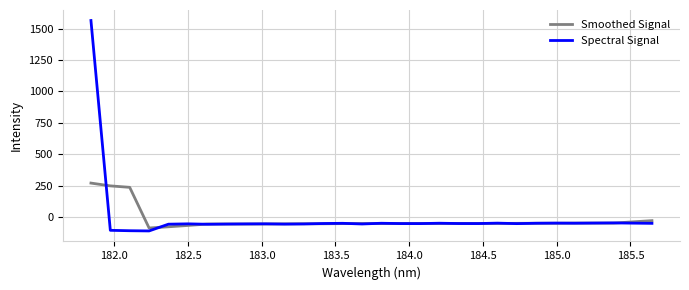

List the series in order of their overall mean, lowest first.

Smoothed Signal, Spectral Signal